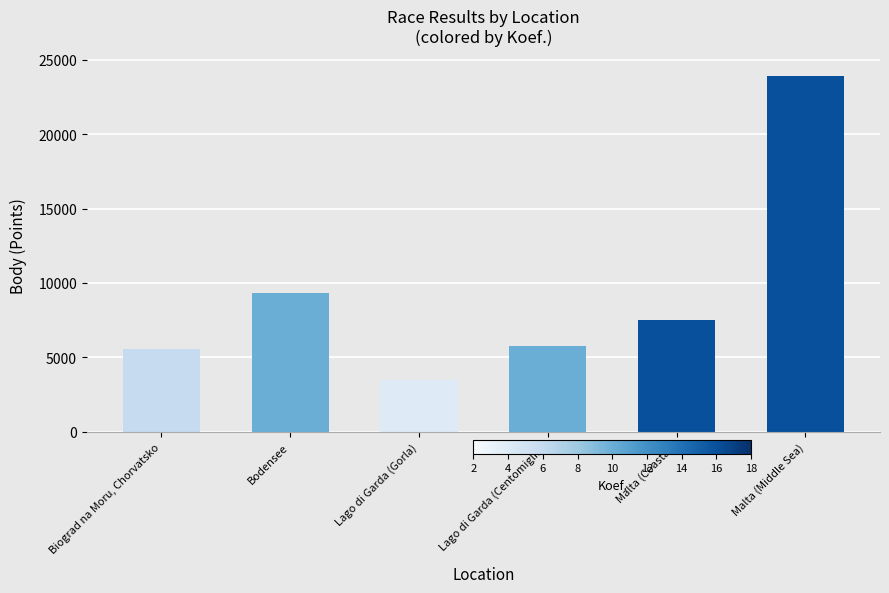

The value at Lago di Garda (Centomiglia) is 2547. True or false?

False